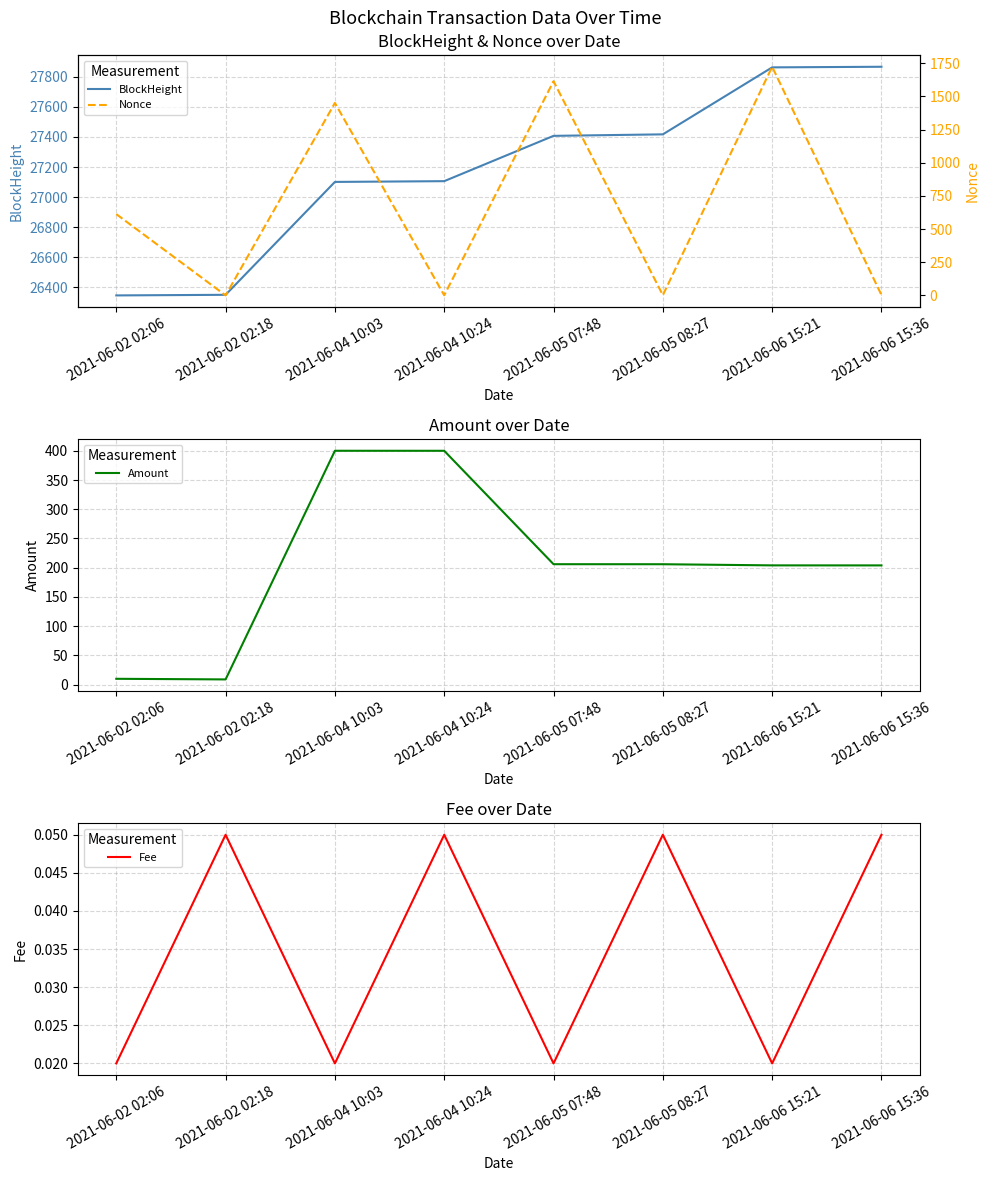

What position from the left is 2021-06-06 15:21?

7